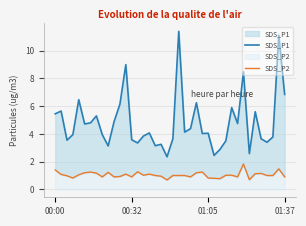

How many interior local peaks does the SDS_P2 series have?

9